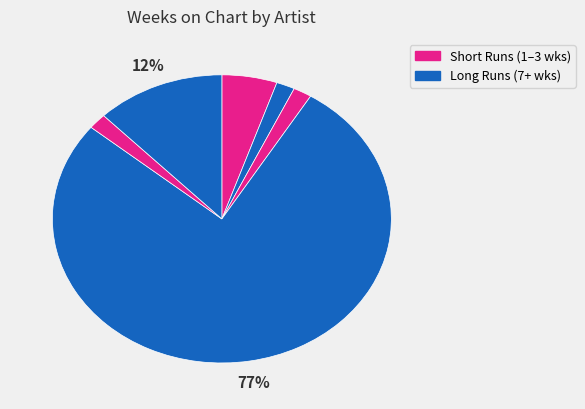

How many slices are in this pie chart?

6